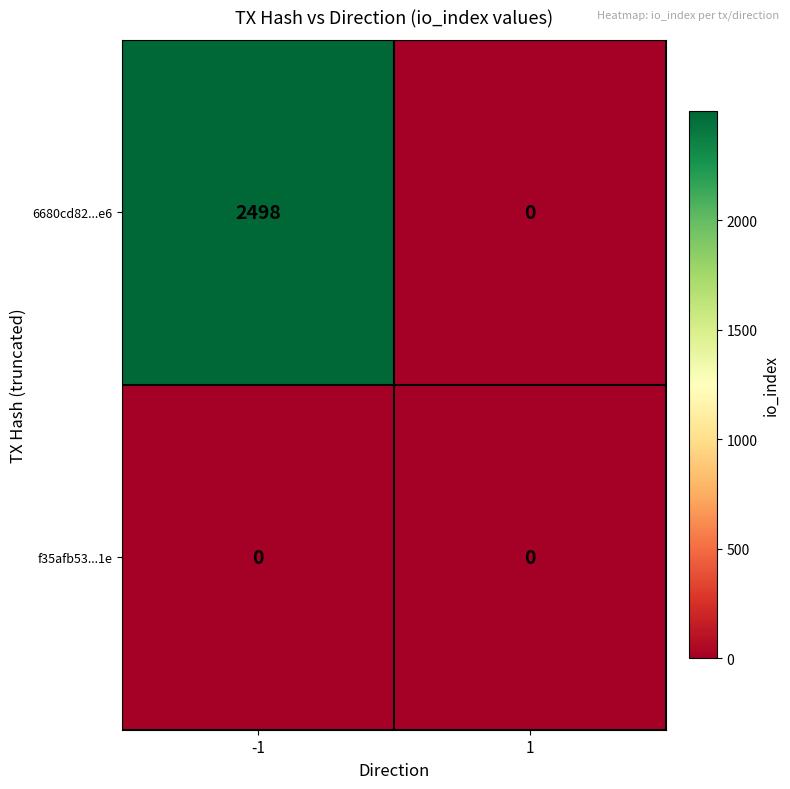

What is the total value across all series at -1?

2498